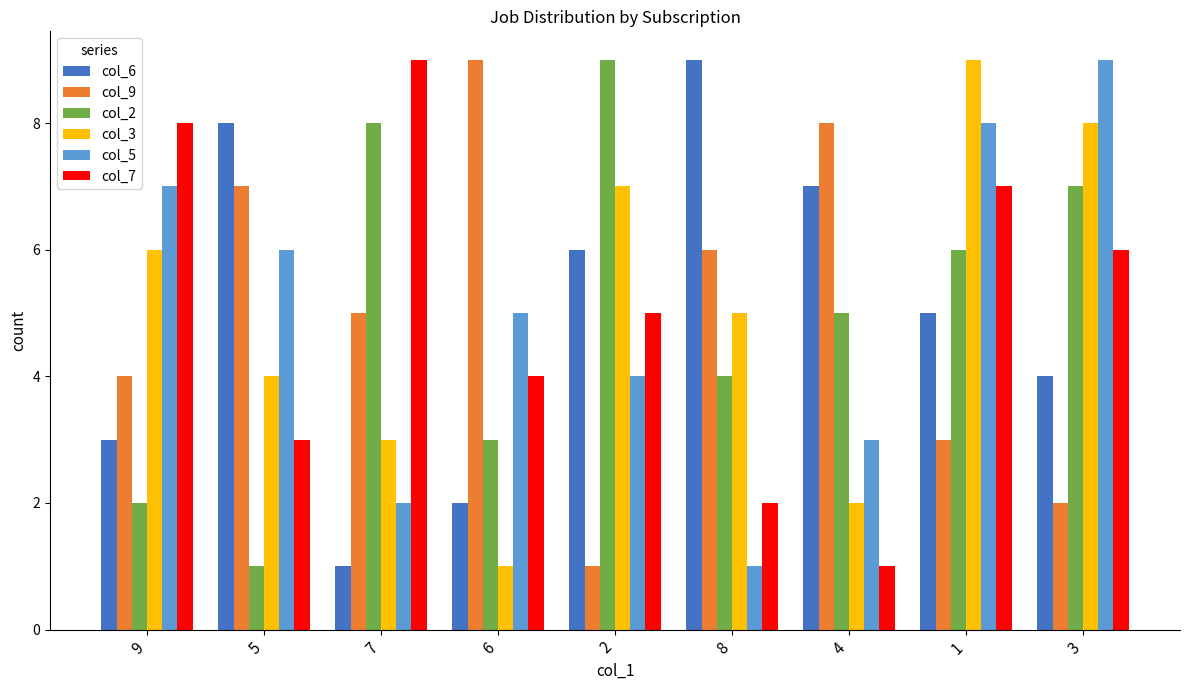

Which series changed the most between 5 and 4?

col_2